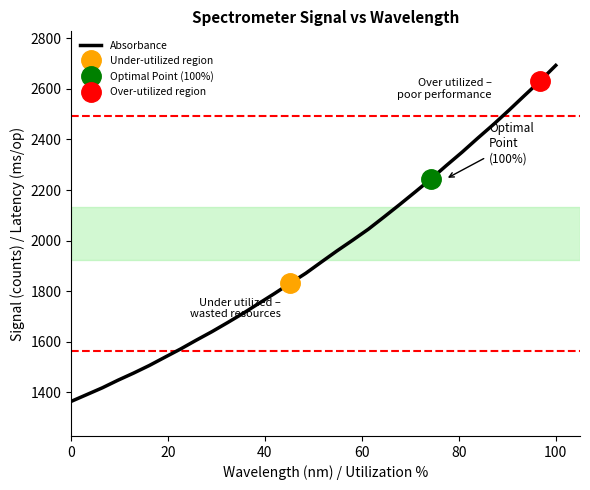

Does the chart have visible grid lines?

No